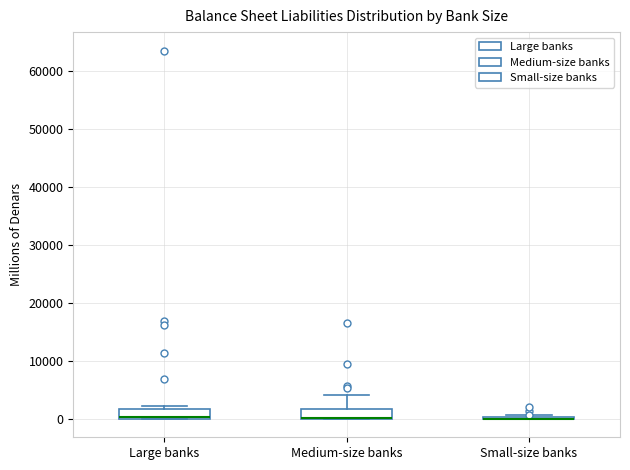

Reading left to right, read every box against the y-axis: the position of its median line, the range the box covers, and the ends of its whiskers. The values are not printed on the chart, so give them approximately, as read against the axis.

Large banks: median 0, box 0 to 2000, whiskers 0 to 2000 (just above the box's upper edge)
Medium-size banks: median 0 (drawn on the box's lower edge), box 0 to 2000, whiskers 0 to 4000
Small-size banks: box collapsed to a line at 0, whiskers 0 to 1000